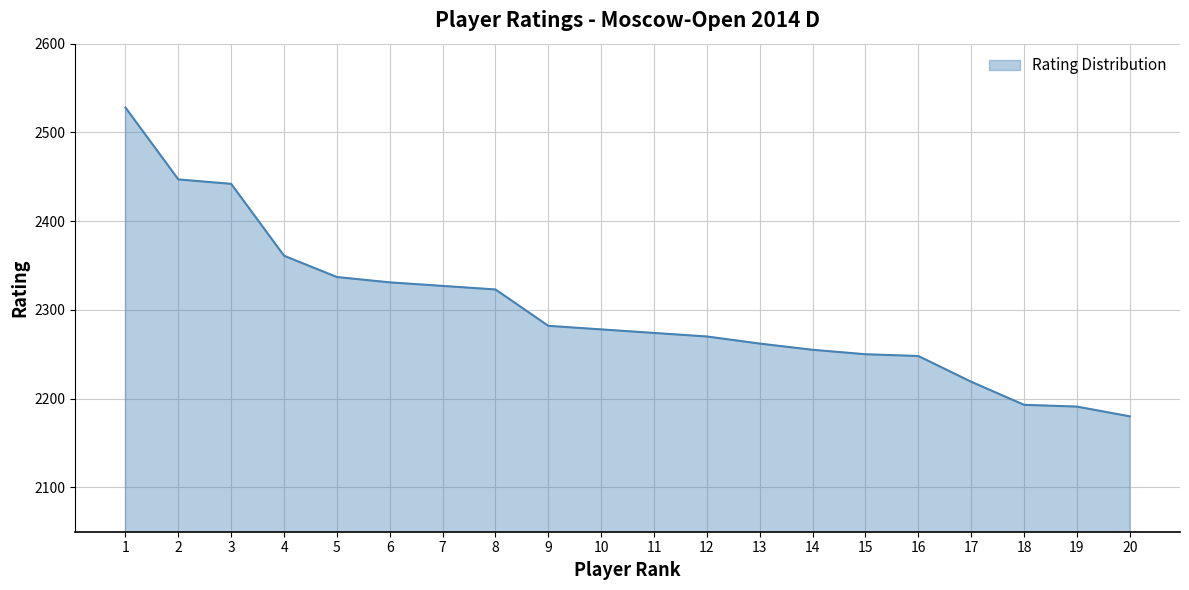

The value at 9 is 2282. True or false?

True